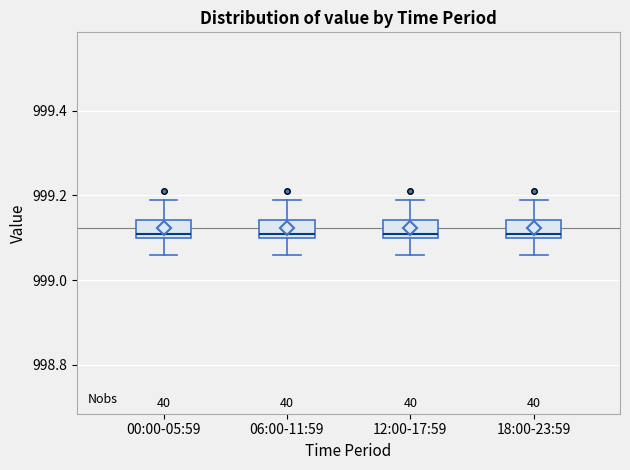

Reading left to right, transcribe this box plot: for each box, give where its median line is, the range the box spans, and where its two whiskers end, as read against the y-axis. The values are not printed on the chart, so give them approximately, as read against the axis.

00:00-05:59: median 999.12, box 999.10 to 999.14, whiskers 999.06 to 999.20
06:00-11:59: median 999.12, box 999.10 to 999.14, whiskers 999.06 to 999.20
12:00-17:59: median 999.12, box 999.10 to 999.14, whiskers 999.06 to 999.20
18:00-23:59: median 999.12, box 999.10 to 999.14, whiskers 999.06 to 999.20